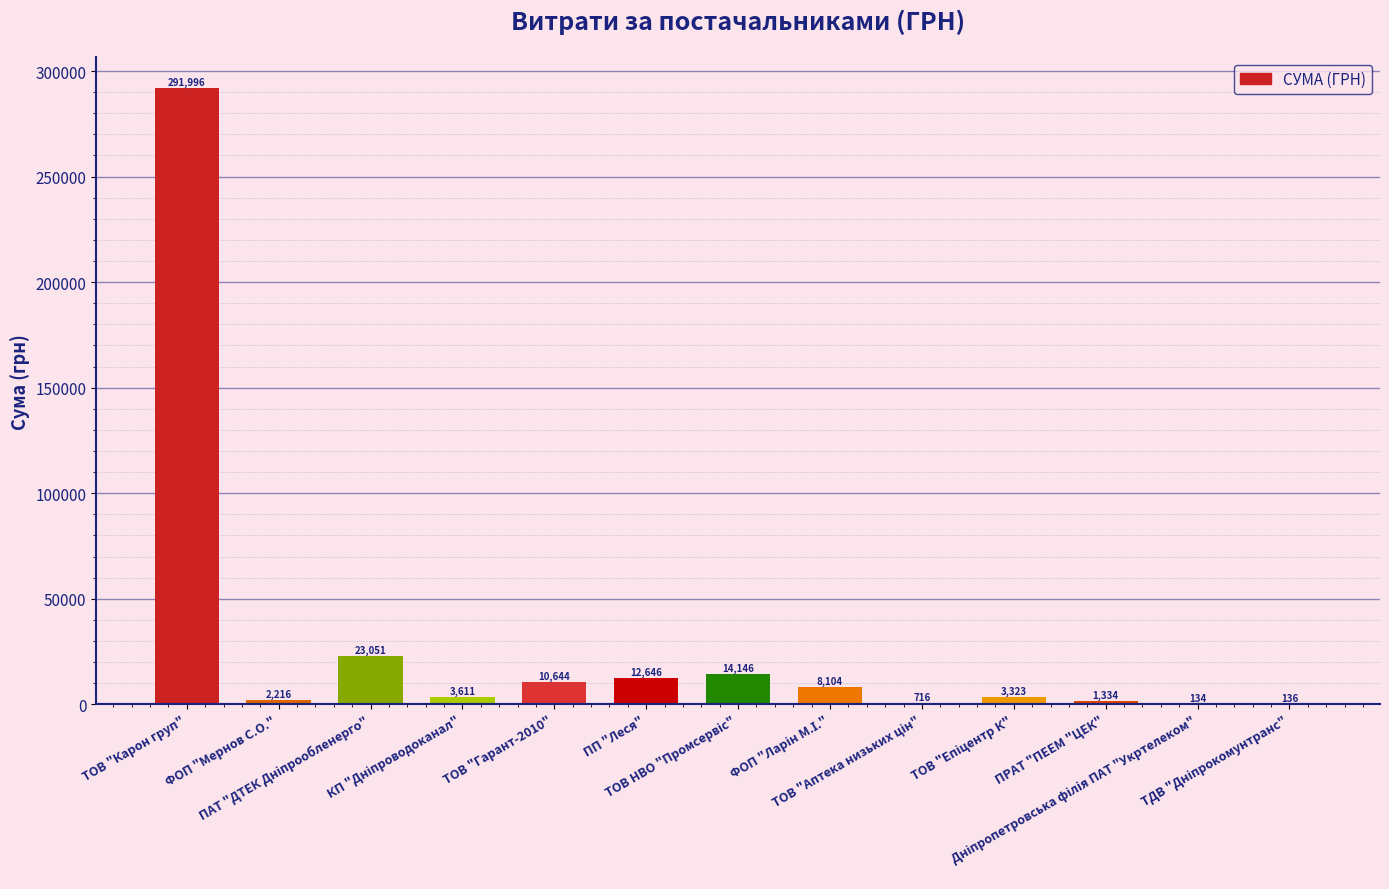

What is the maximum value shown in the chart?

291996.0